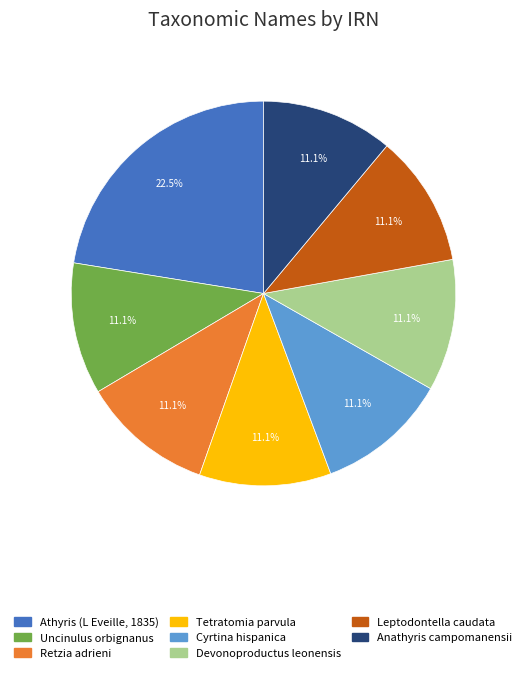

Combined, do Anathyris campomanensii and Cyrtina hispanica account for over 50%?

No